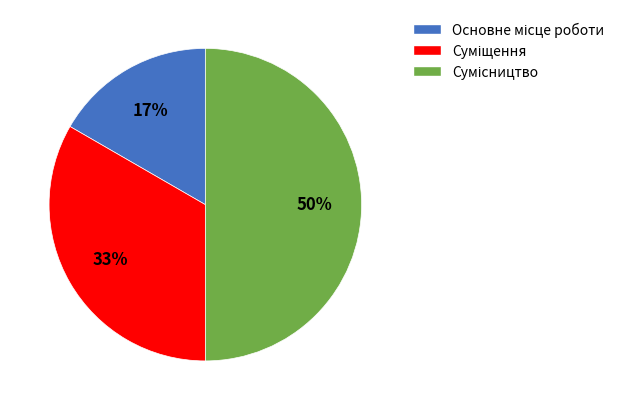

To the nearest percent, what is the average slice percentage?

33%